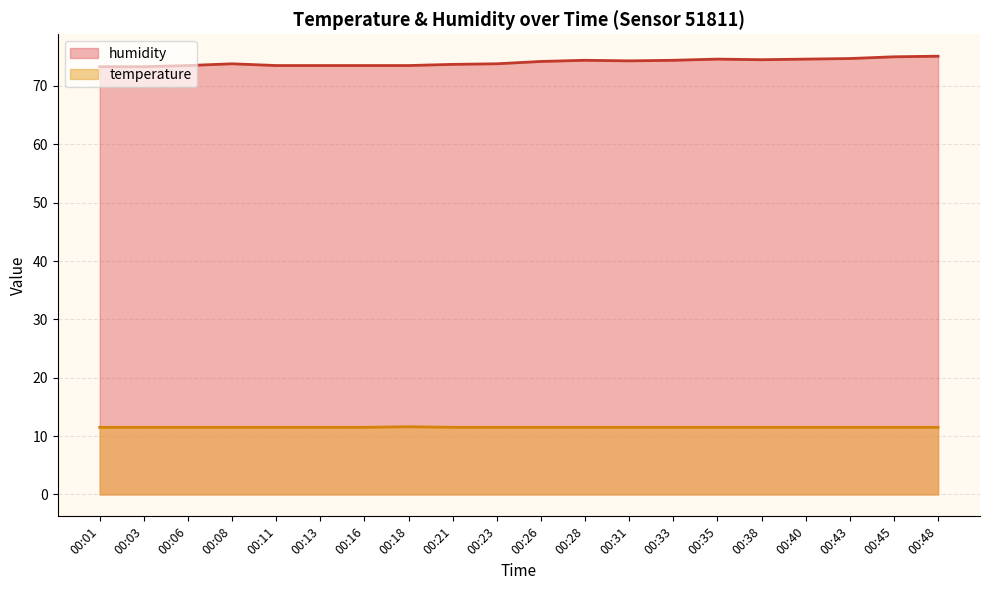

True or false: humidity and temperature cross at least once.

False